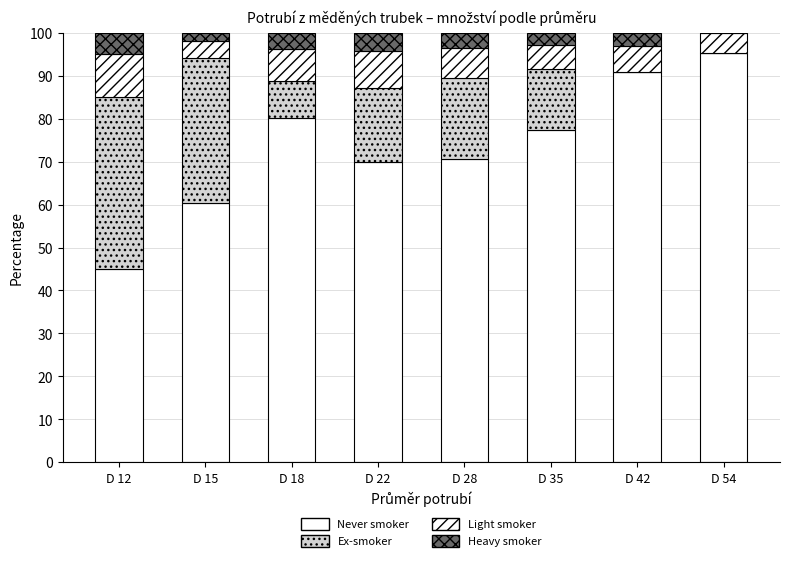

Is it true that Light smoker equals 7.4 at D 18?

True